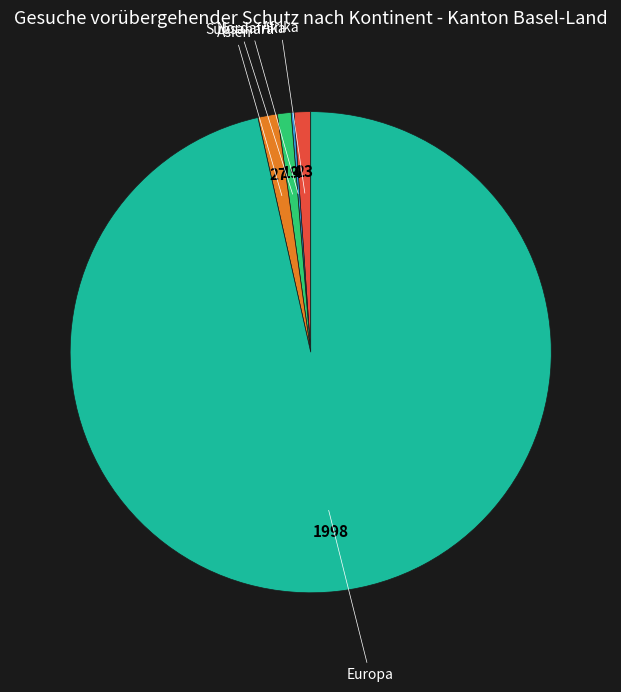

Is it true that Subsahara is 1% of the pie?

True